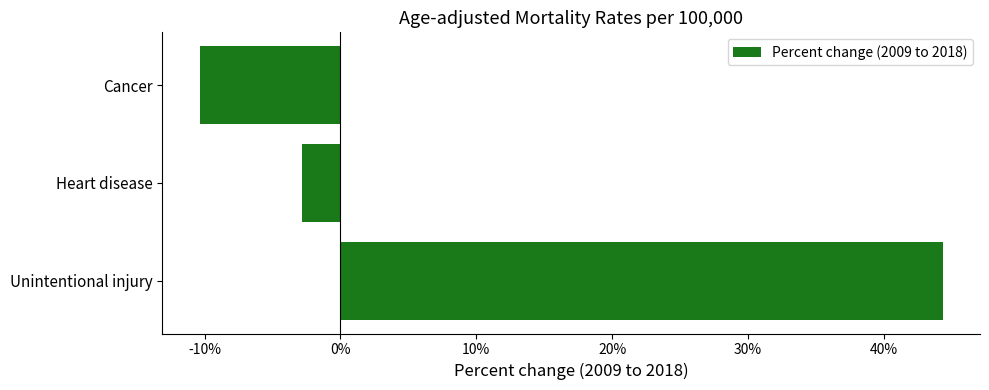

Does the chart contain any negative values?

Yes